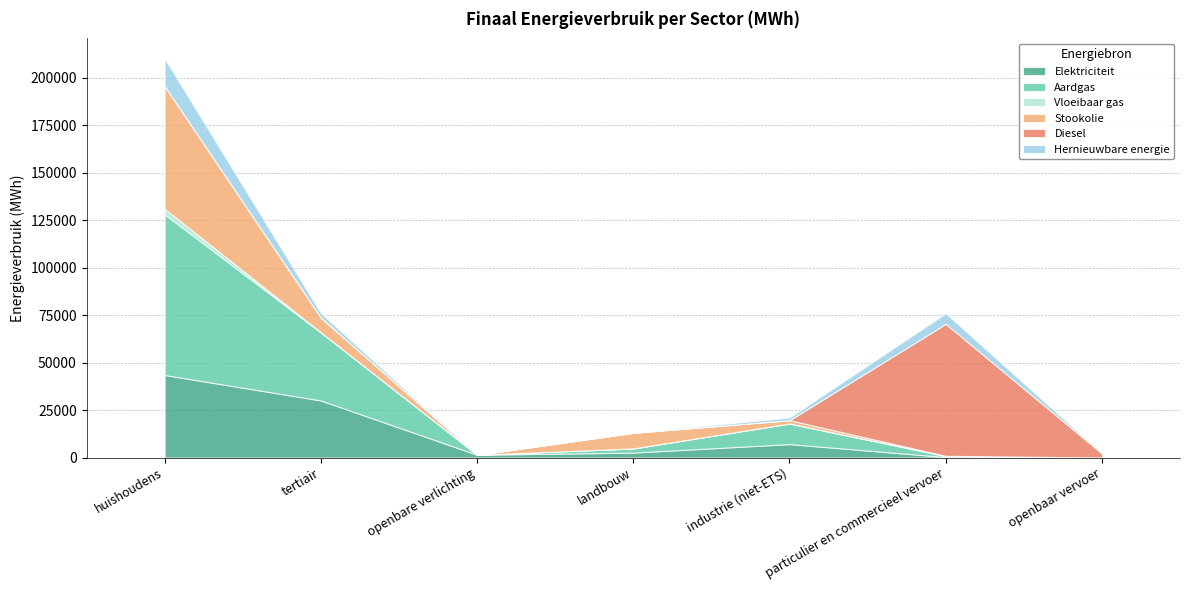

How many interior local valleys does the Elektriciteit series have?

1